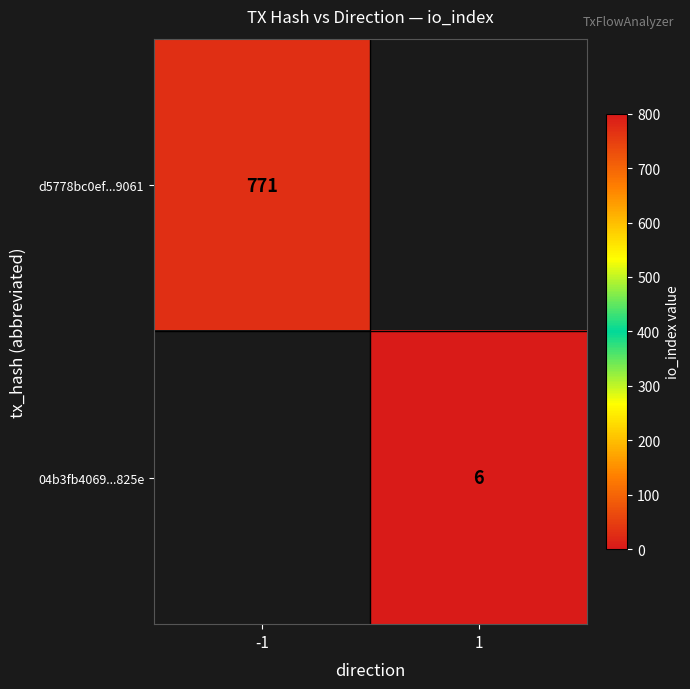

The d5778bc0ef...9061 series shows 260 at -1. True or false?

False